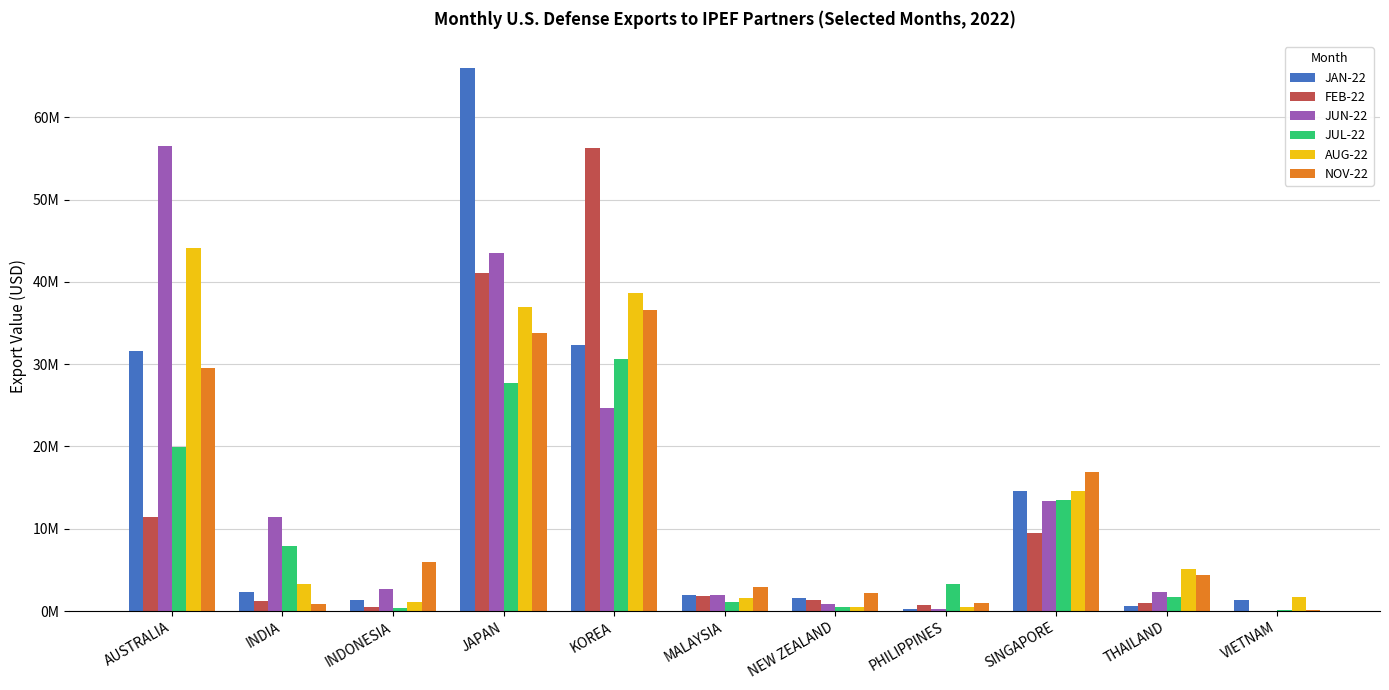

What are all the series names shown in the legend?

JAN-22, FEB-22, JUN-22, JUL-22, AUG-22, NOV-22